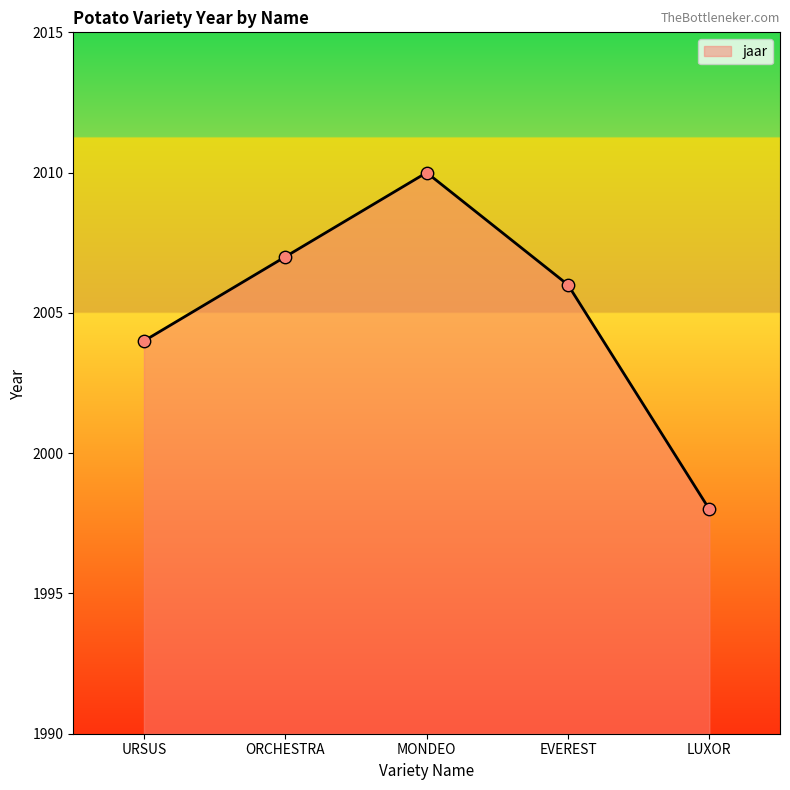

Which has a higher value, MONDEO or EVEREST?

MONDEO